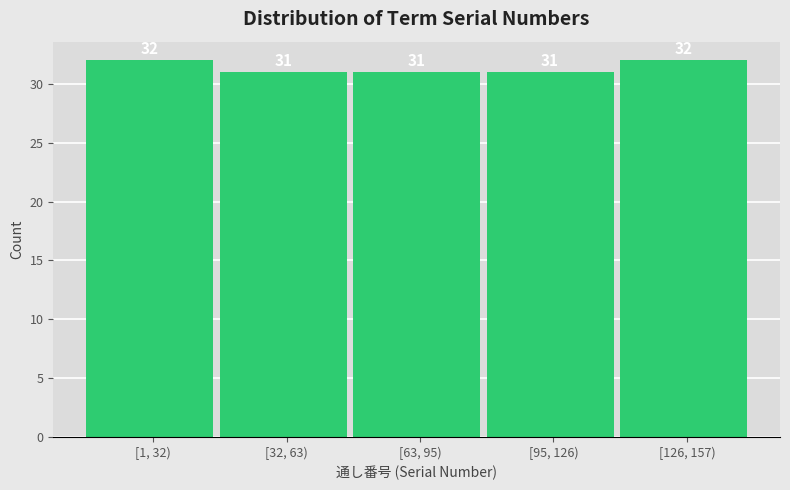

Reading left to right, what are all the values shown in this chart?

32	31	31	31	32